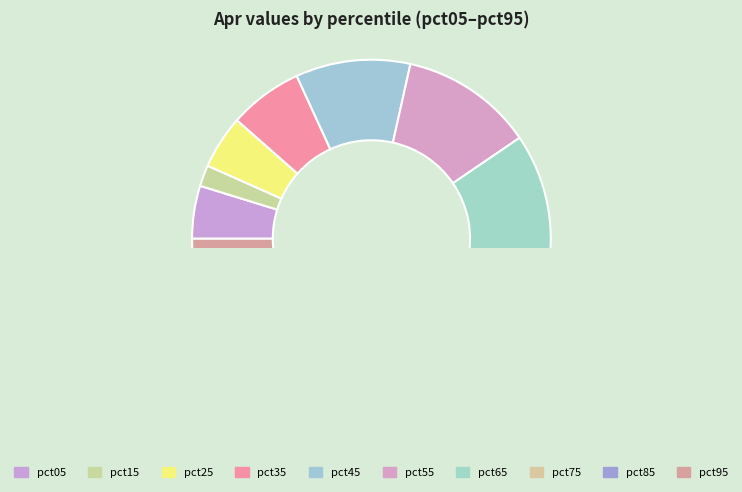

What percentage is the pct05 slice, to the nearest percent?

5%